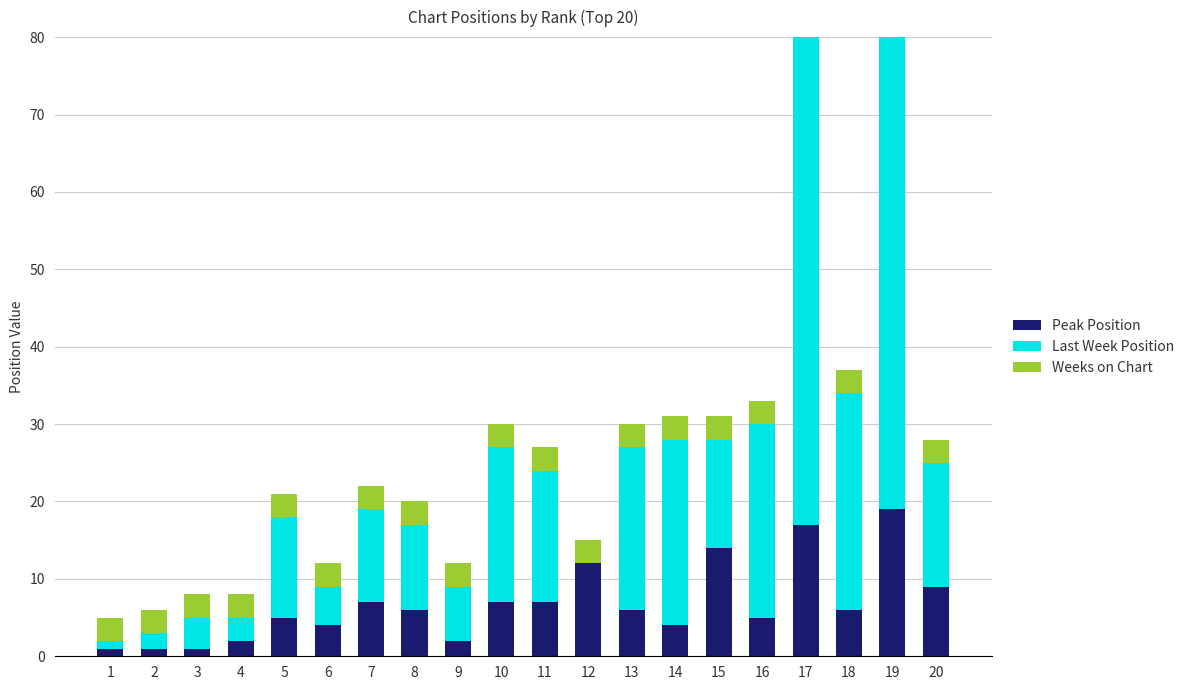

Reading left to right, extract all data points from this chart.

Peak Position: 1=1	2=1	3=1	4=2	5=5	6=4	7=7	8=6	9=2	10=7	11=7	12=12	13=6	14=4	15=14	16=5	17=17	18=6	19=19	20=9
Last Week Position: 1=1	2=2	3=4	4=3	5=13	6=5	7=12	8=11	9=7	10=20	11=17	12=0	13=21	14=24	15=14	16=25	17=75	18=28	19=76	20=16
Weeks on Chart: 1=3	2=3	3=3	4=3	5=3	6=3	7=3	8=3	9=3	10=3	11=3	12=3	13=3	14=3	15=3	16=3	17=3	18=3	19=3	20=3